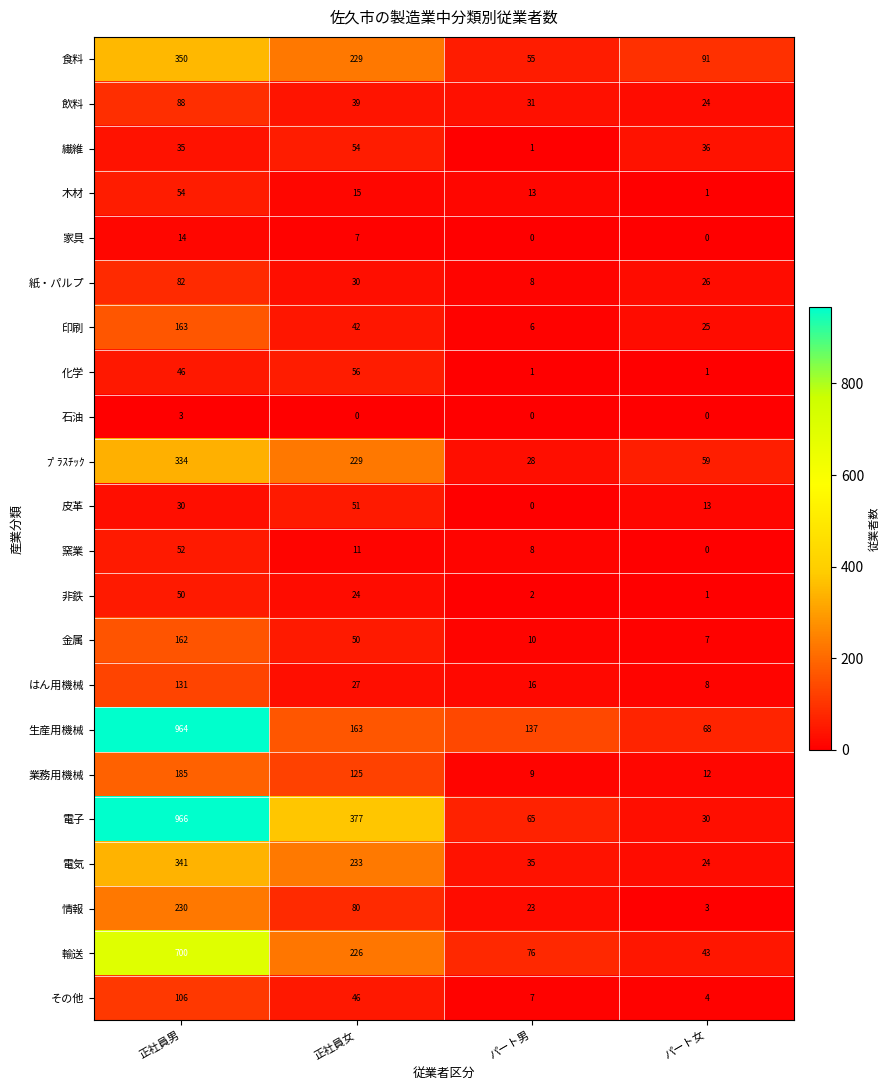

At how many categories does at least one series exceed 401?

1